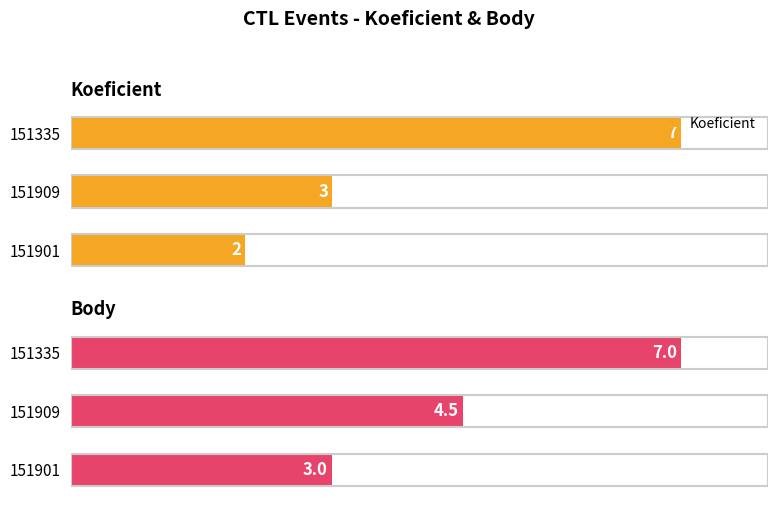

List the labels in order of Koeficient value, smallest first.

151901, 151909, 151335